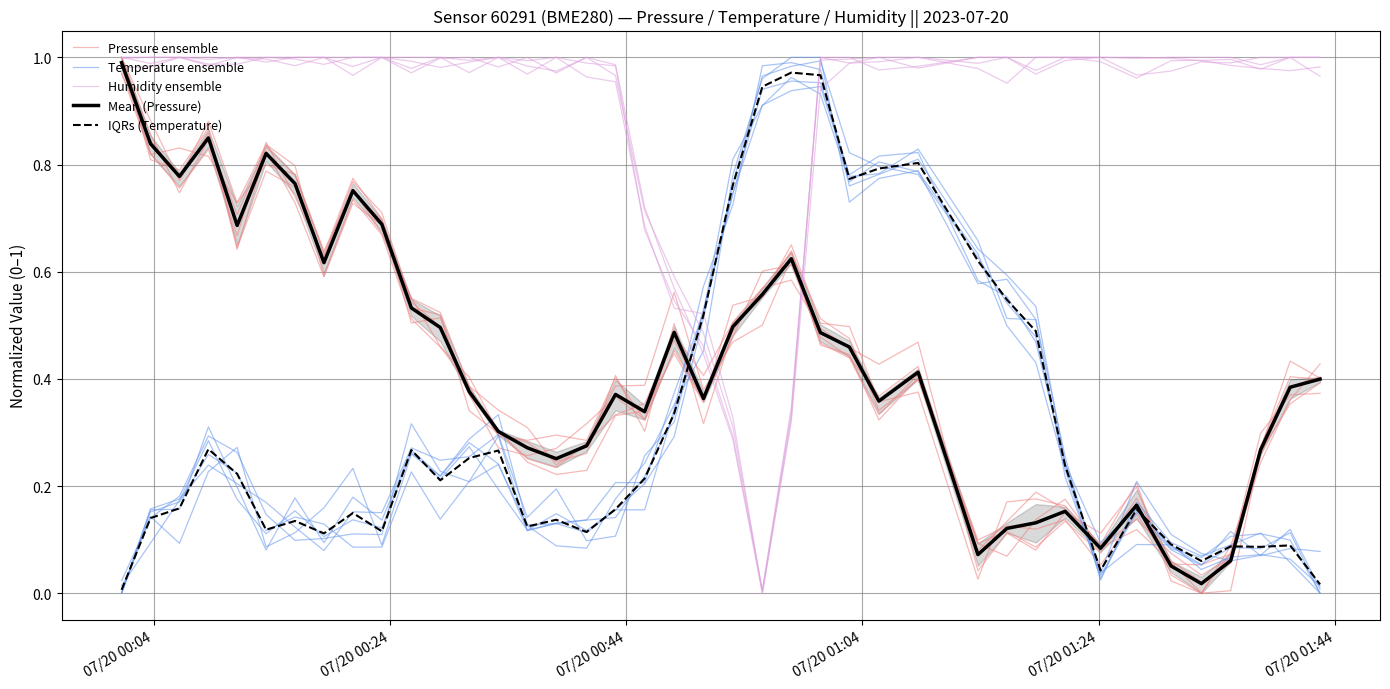

What is the average value of the Humidity ensemble series?

0.9